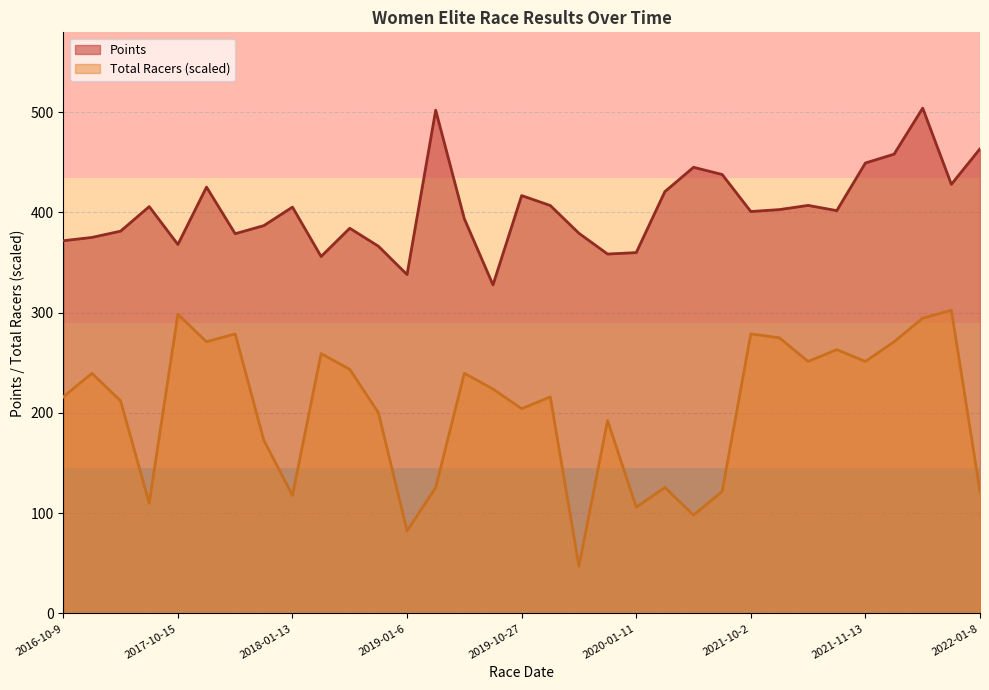

Reading left to right, list all the values displayed in this chart.

Points: 371.8	375.1	381.4	405.9	368.1	425.4	378.8	386.9	405.4	356.1	384.3	366.4	338.1	502.0	393.7	327.8	416.9	407.0	379.3	358.6	360.0	420.8	445.1	437.9	401.0	402.9	407.1	401.9	449.4	458.2	504.1	428.1	463.5
Total Racers: 216.0	239.6	212.1	110.0	298.5	271.0	278.9	172.8	117.8	259.3	243.5	200.3	82.5	125.7	239.6	223.9	204.3	216.0	47.1	192.5	106.1	125.7	98.2	121.8	278.9	275.0	251.4	263.2	251.4	271.0	294.6	302.5	121.8